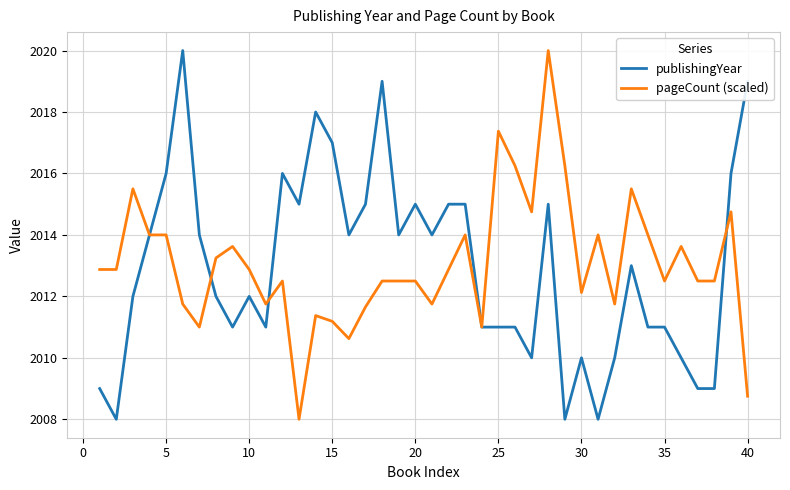

How many lines are shown in the chart?

2